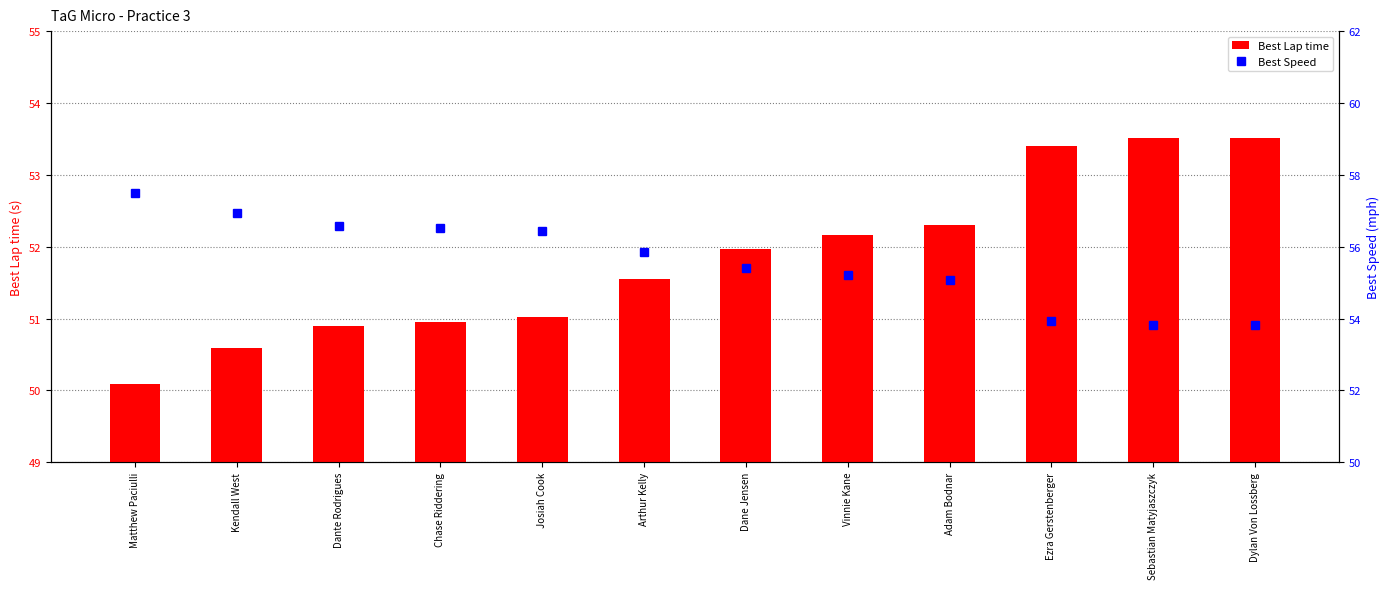

Are the bars grouped side by side (vs. stacked)?

Yes